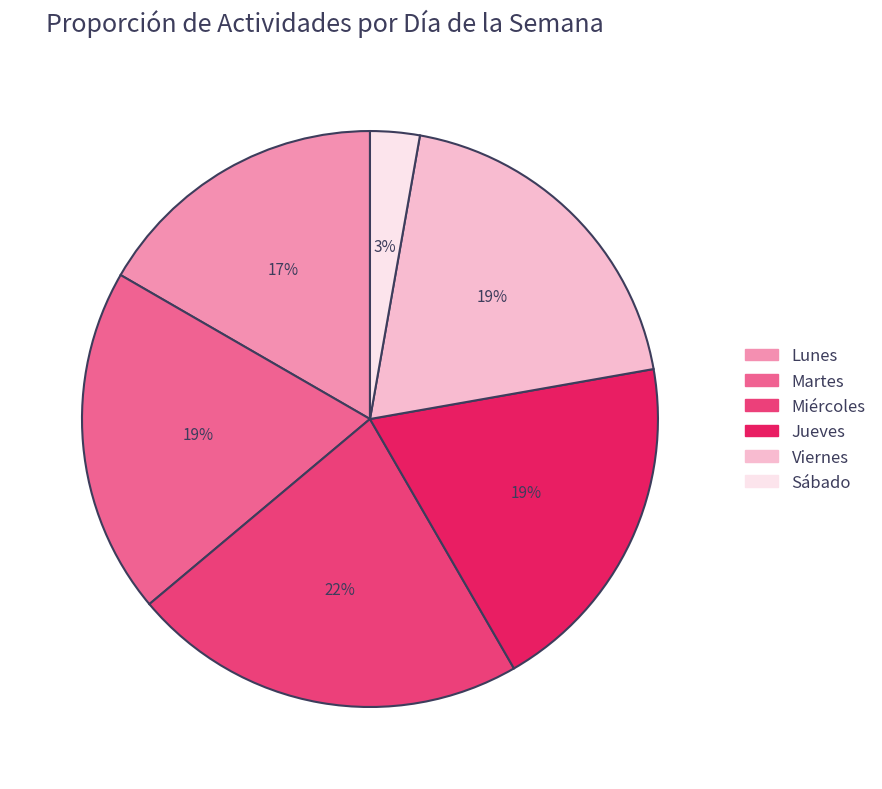

Count the number of slices in the pie.

6